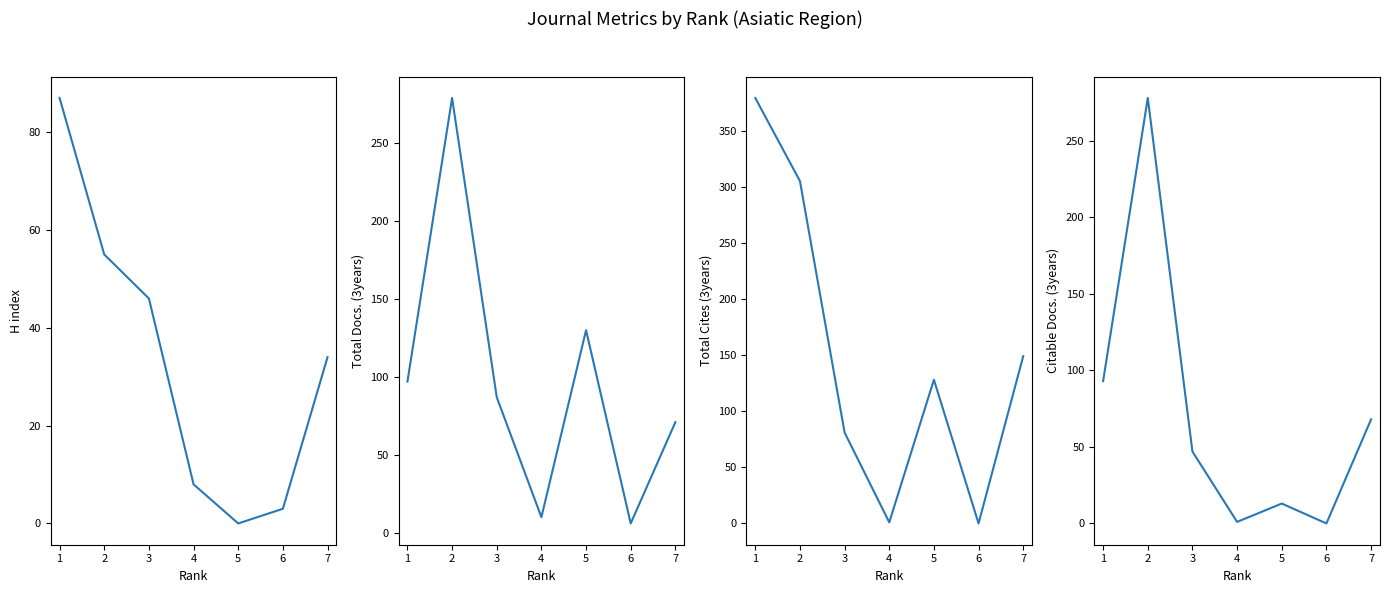

What is the total value across all series at 4?

20